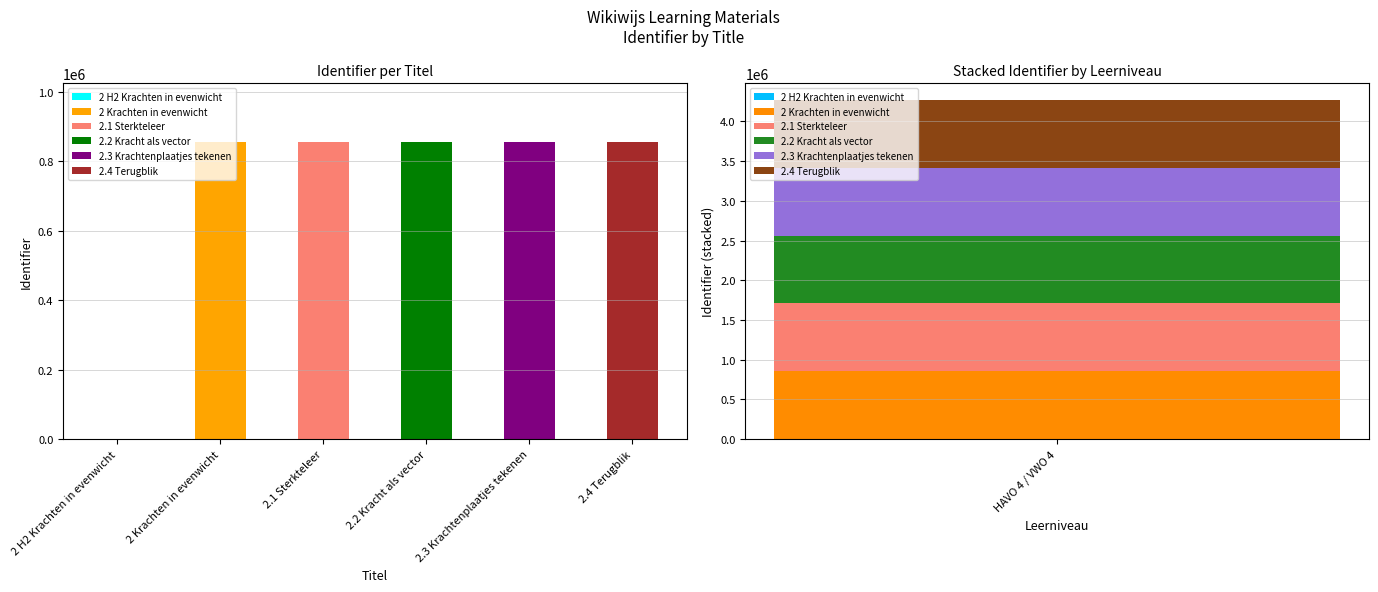

List the labels in order of value, smallest first.

2 H2 Krachten in evenwicht, 2.1 Sterkteleer, 2.2 Kracht als vector, 2.3 Krachtenplaatjes tekenen, 2.4 Terugblik, 2 Krachten in evenwicht